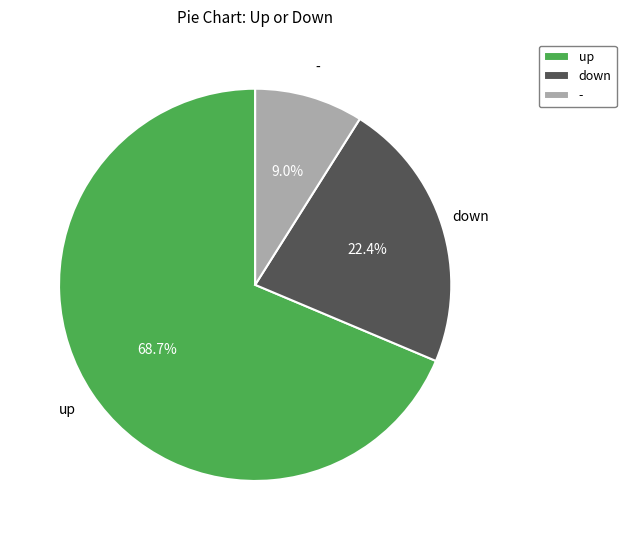

To the nearest percent, what percentage of the pie is down?

22%